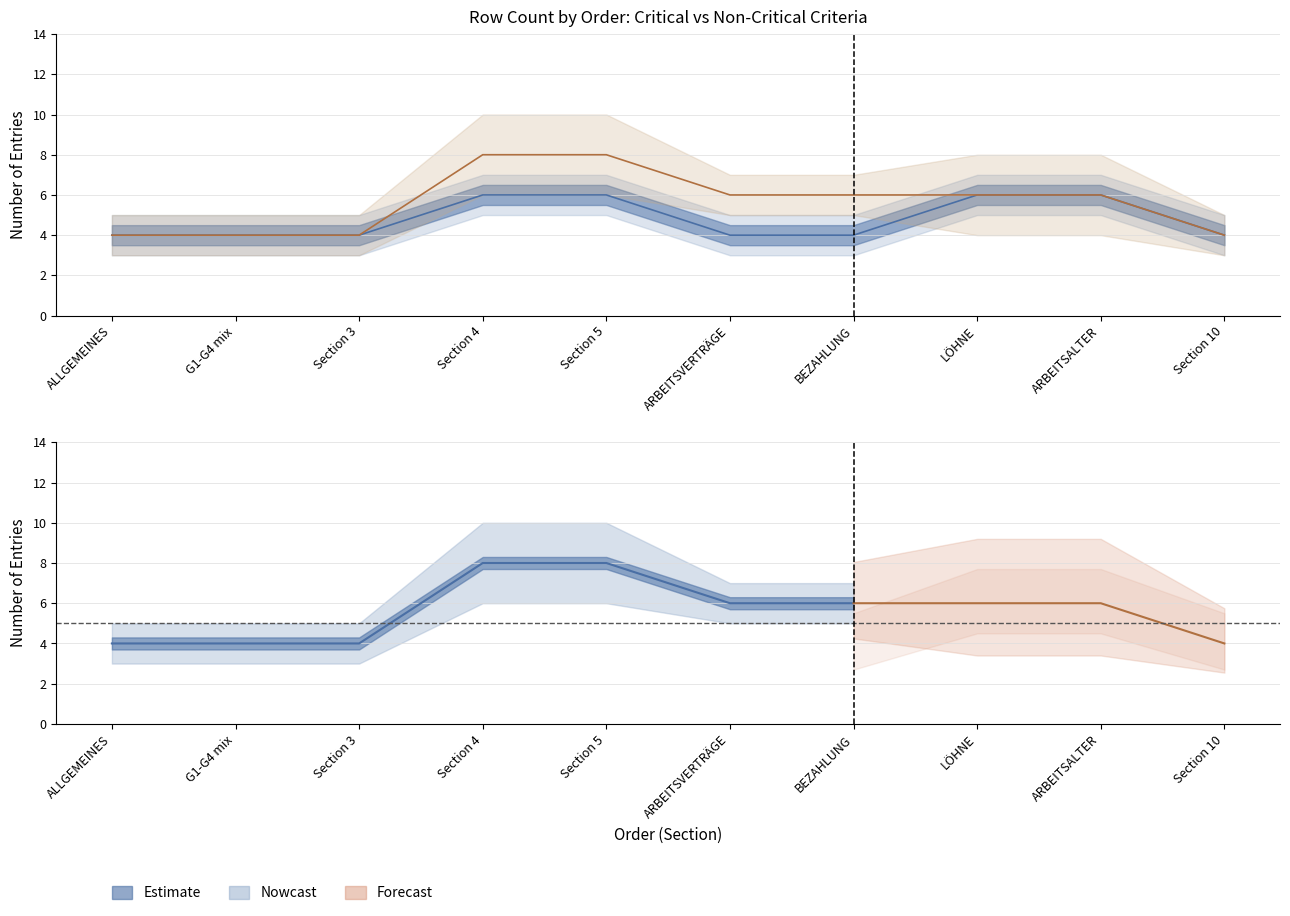

True or false: Critical (Kritisches Musskriterium) and Non-Critical (Nicht kritisches Musskriterium) intersect in this chart.

False